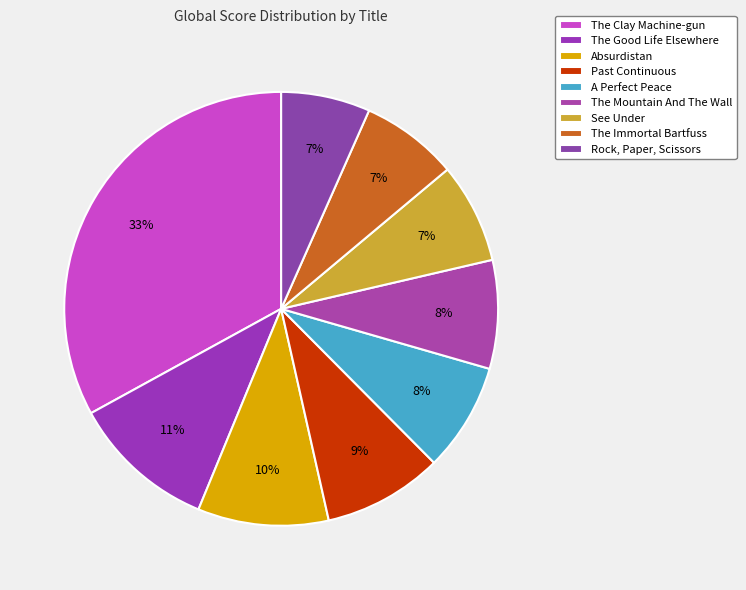

How many slices are in this pie chart?

9